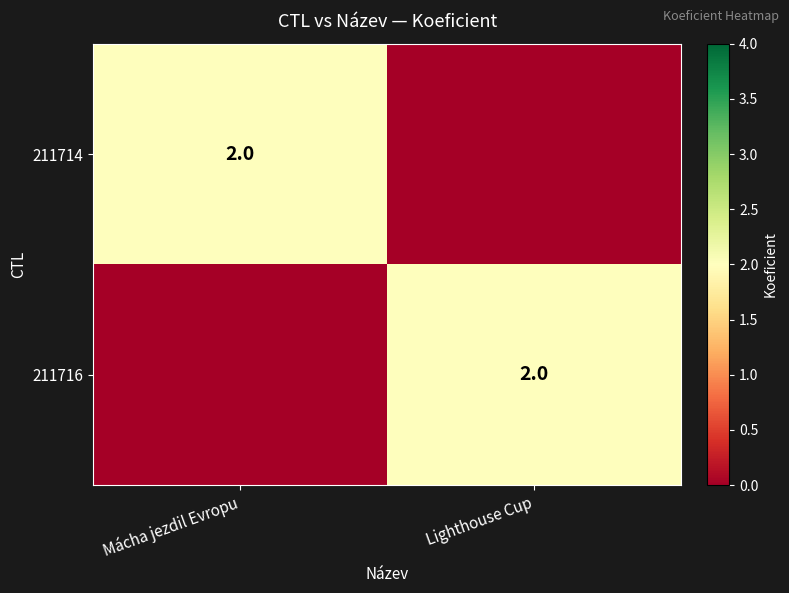

The value of 211716 at Lighthouse Cup is 0. True or false?

False